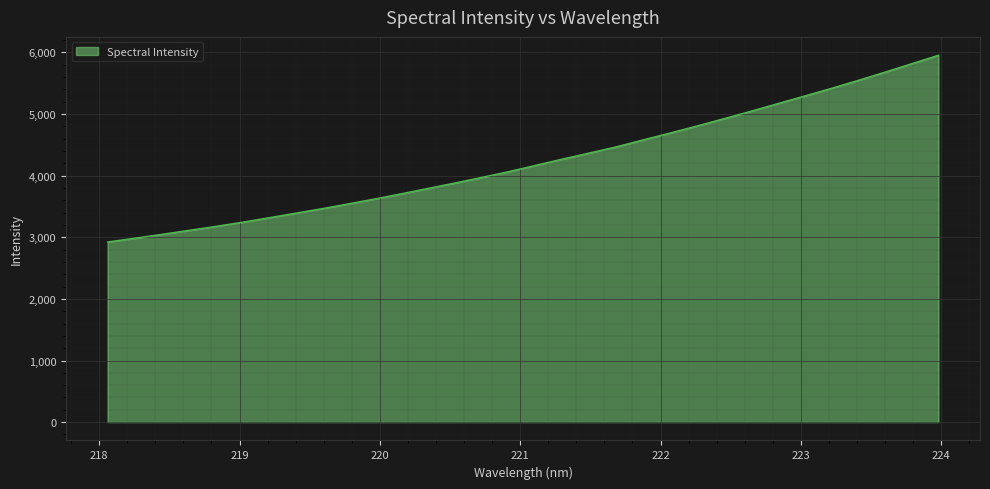

What is the smallest value displayed?

2924.0